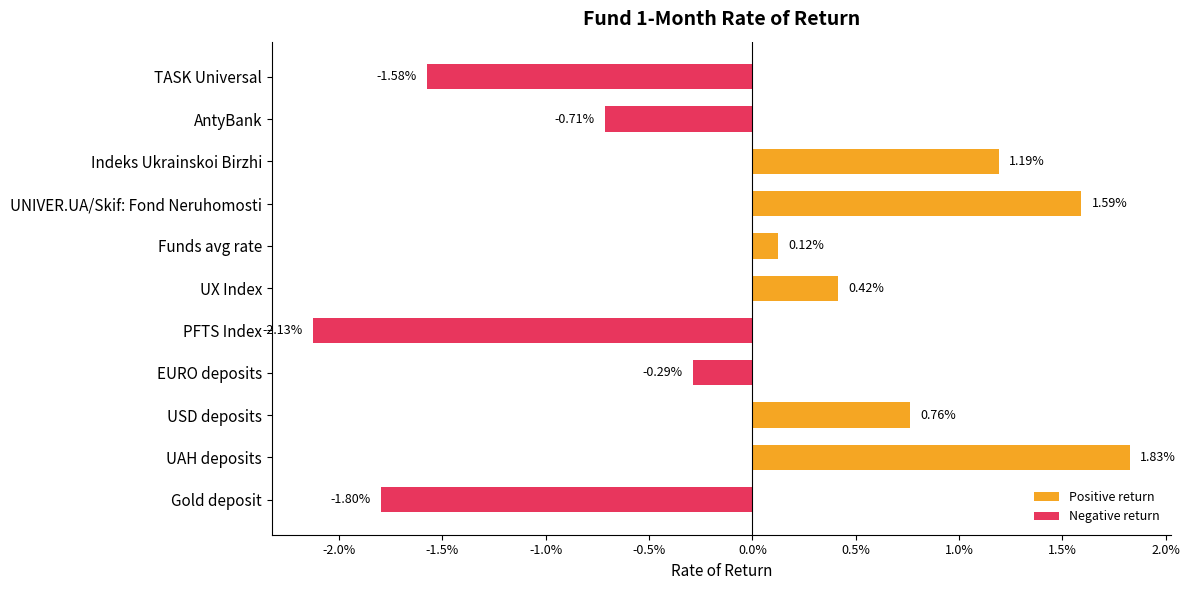

Does the chart contain any negative values?

Yes